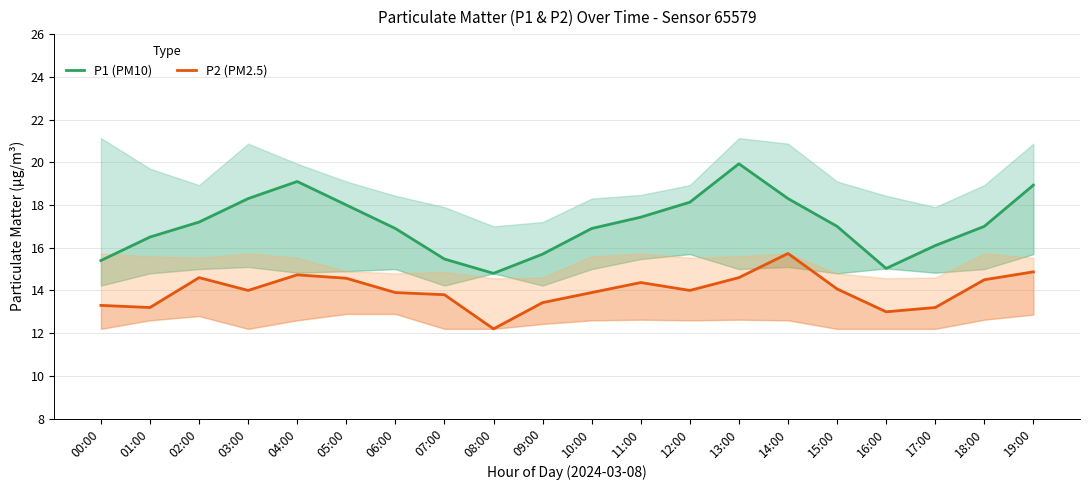

The value of P2 (PM2.5) at 05:00 is 20.0. True or false?

False